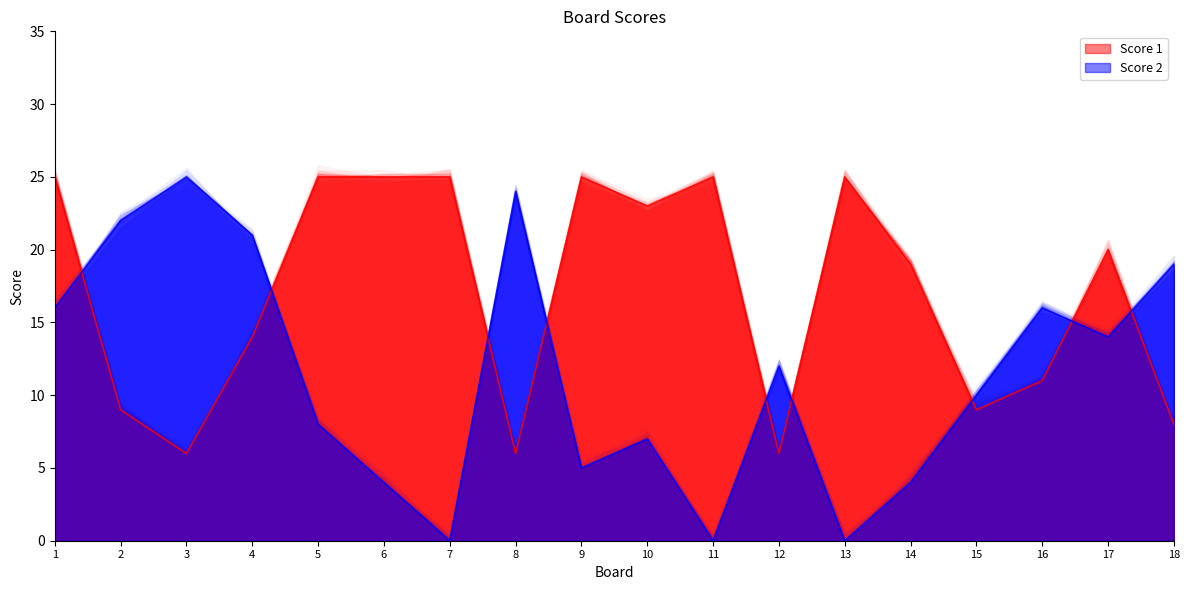

What is the sum of all Score 2 values?

207